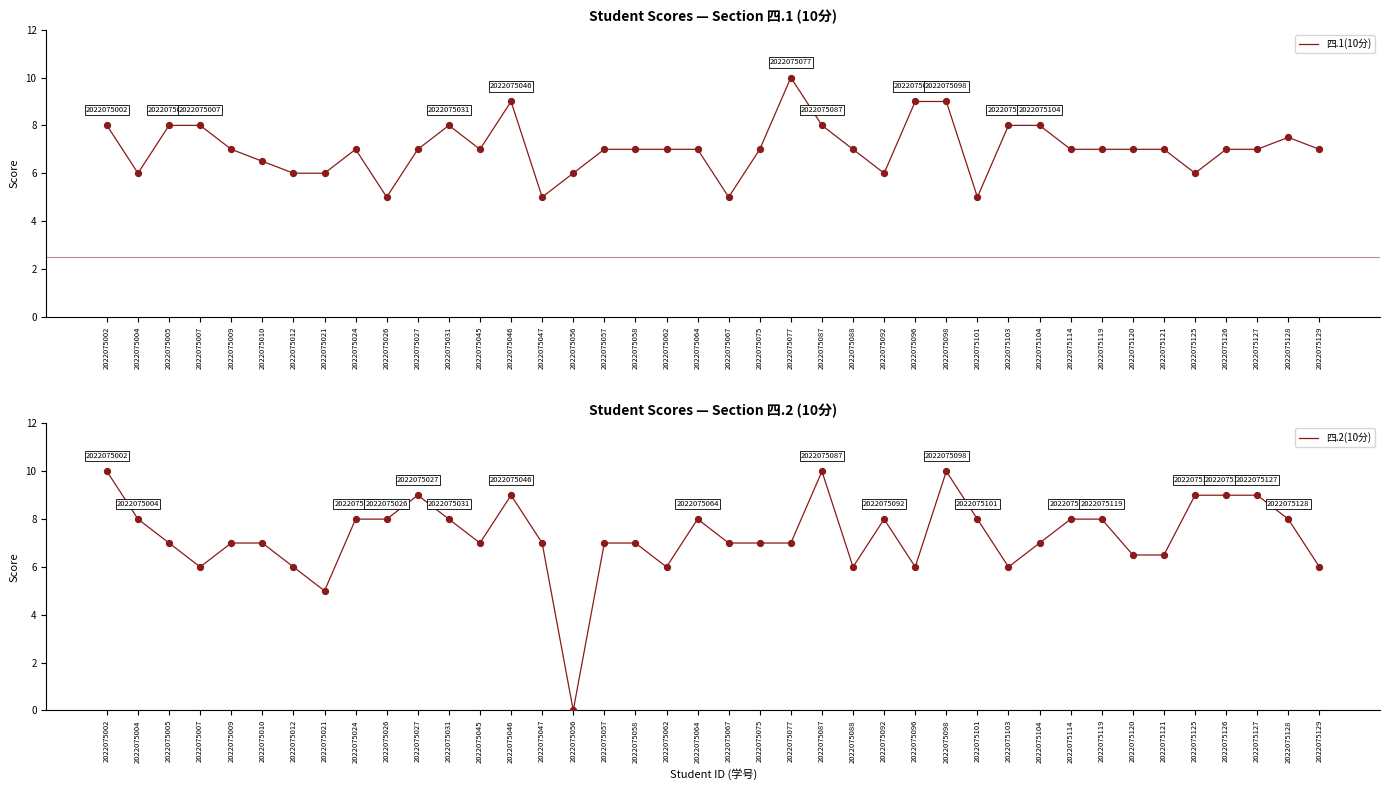

Which series has the largest total across all categories?

四.2(10分)